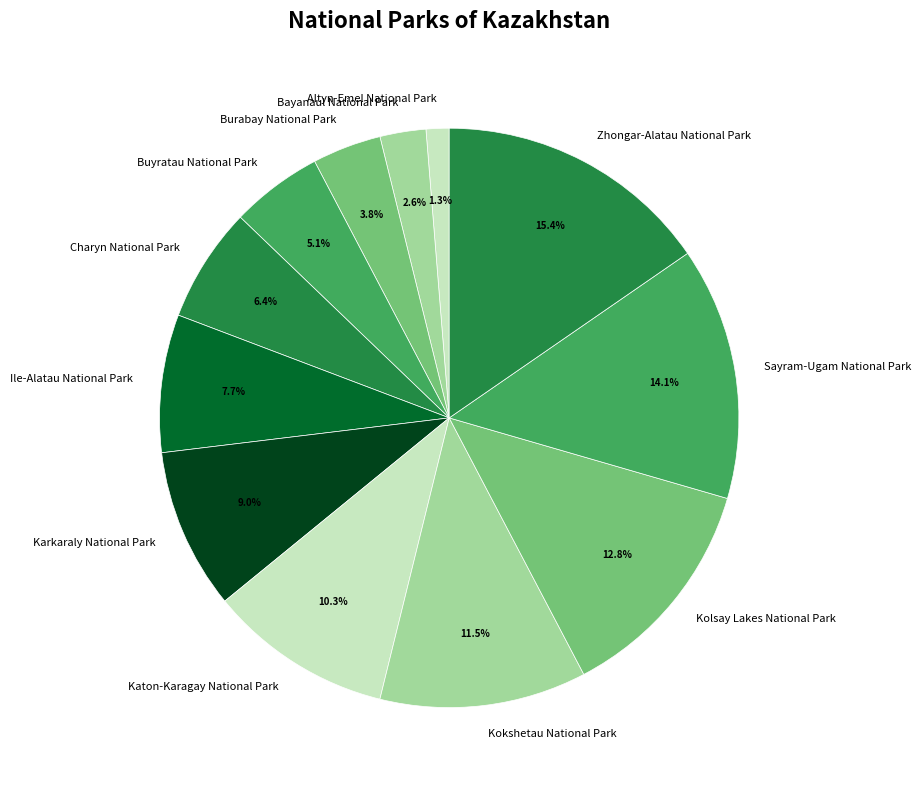

To the nearest percent, what is the combined percentage of Zhongar-Alatau National Park and Burabay National Park?

19%